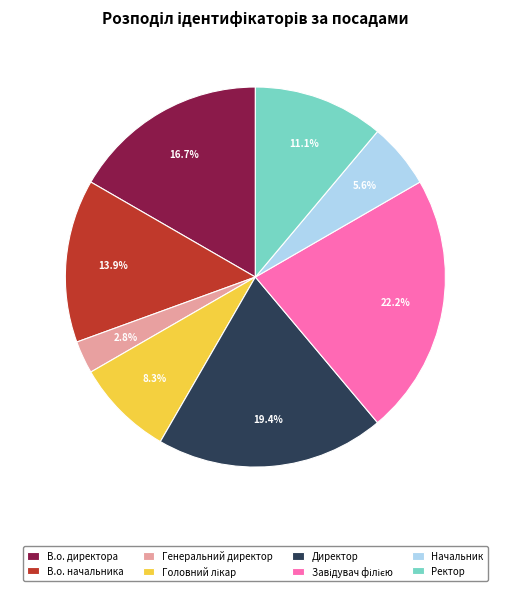

Approximately how many times larger is the value at В.о. директора compared to Ректор?

1.5